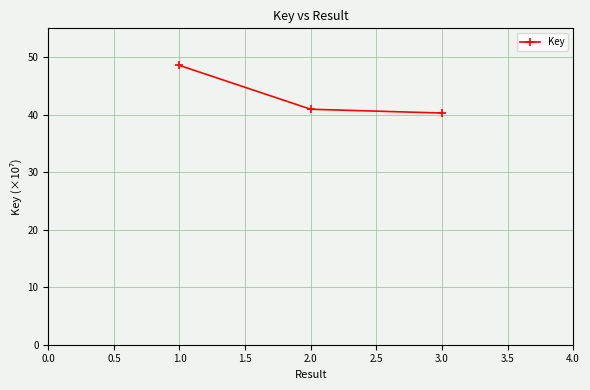

Read the value at 1.0.

48.6